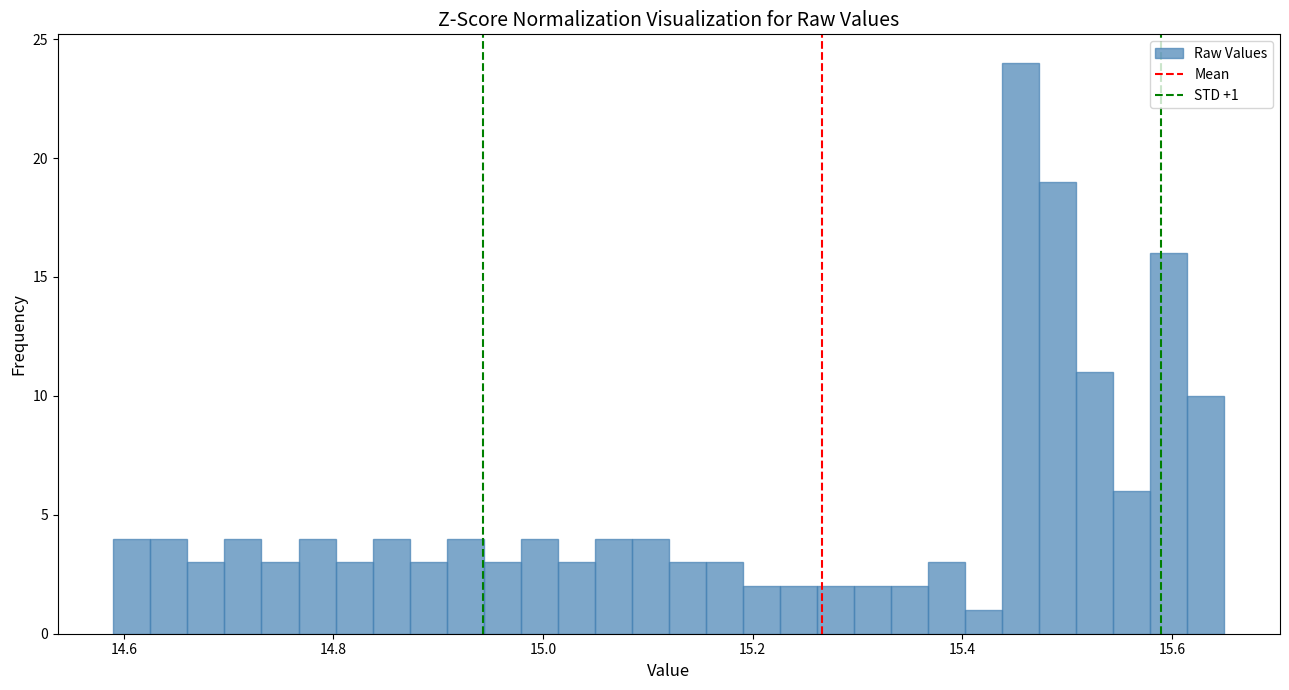

Read against the x-axis, roughly where is the centre of the tallest bar?

15.46